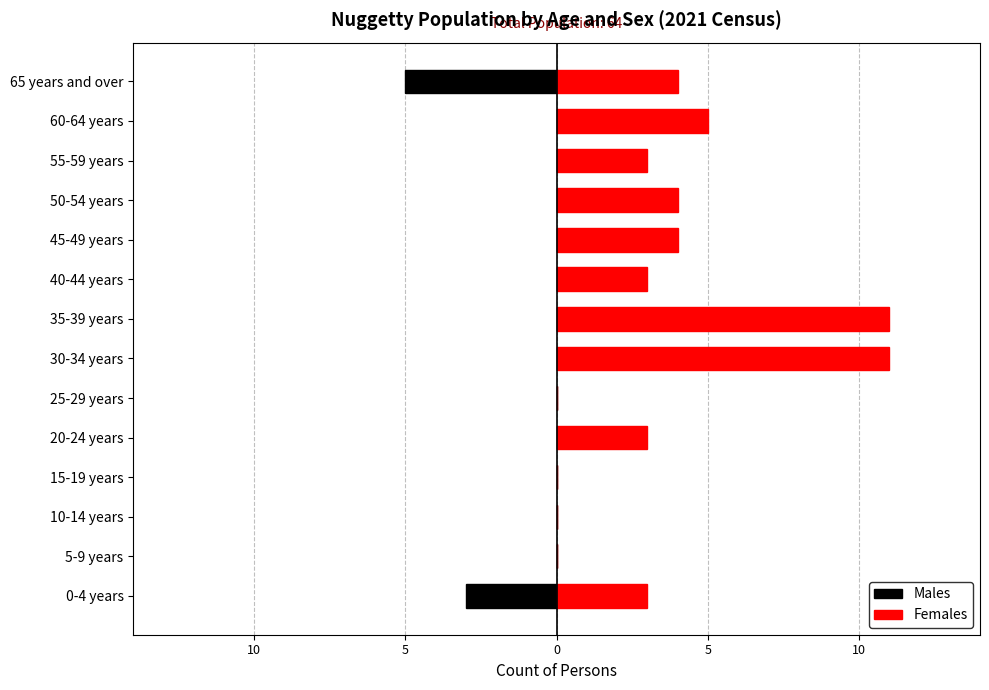

At 0-4 years, list the series in order from smallest to largest.

Males, Females